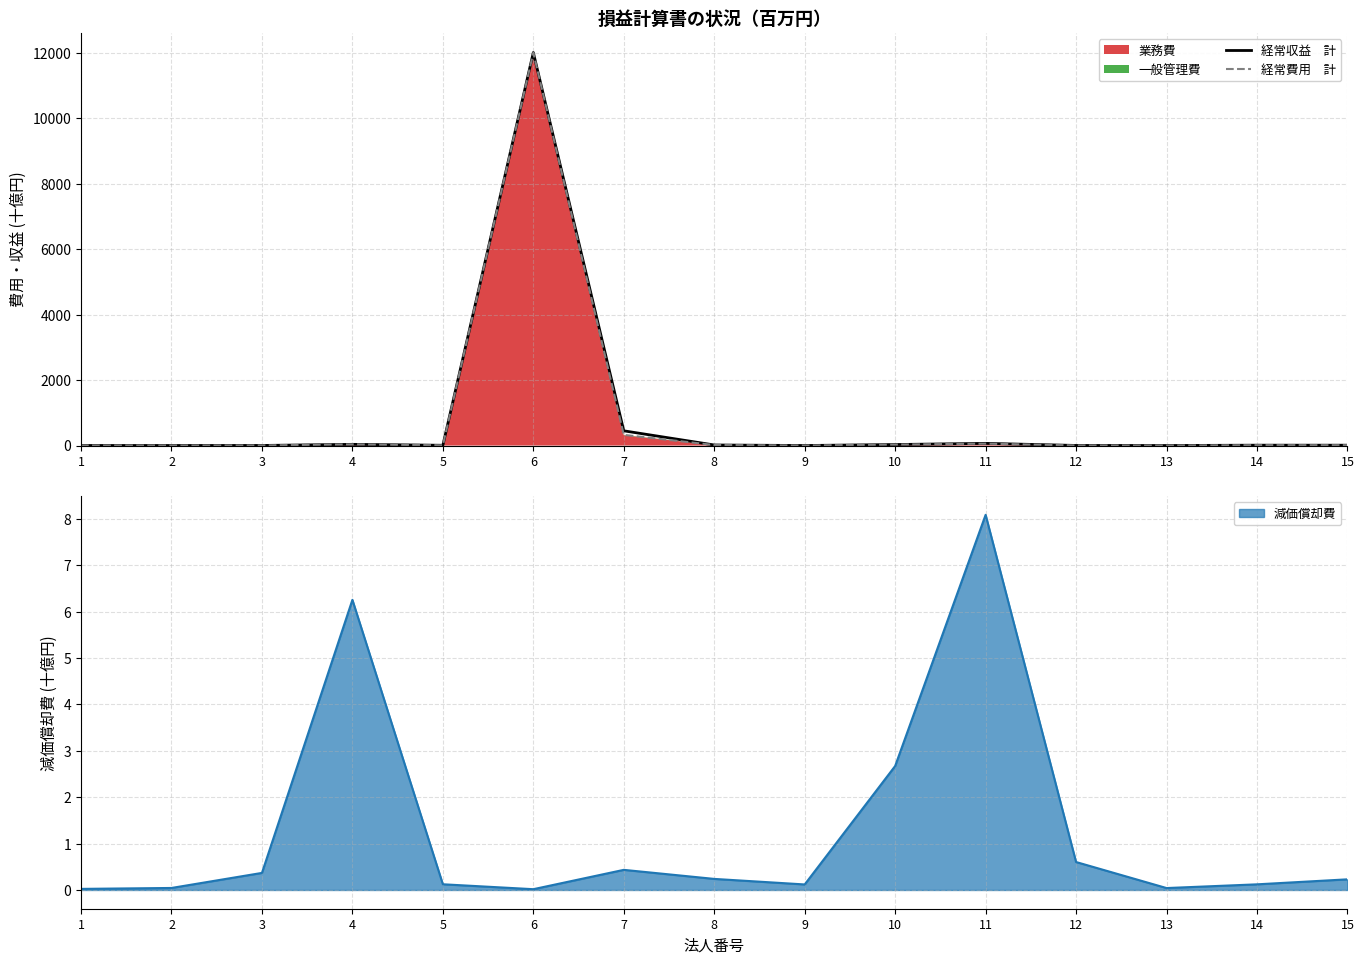

Which category has the highest value across all series?

6